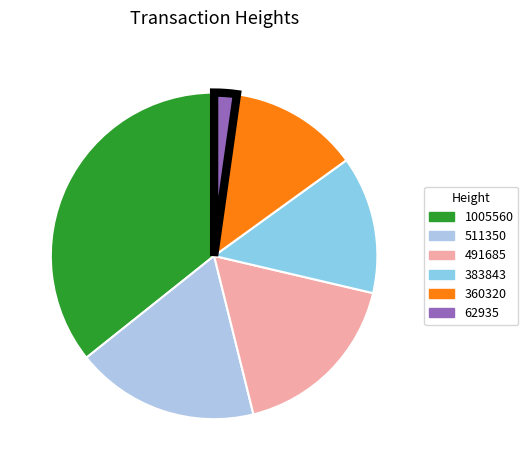

What percentage is the 491685 slice, to the nearest percent?

17%